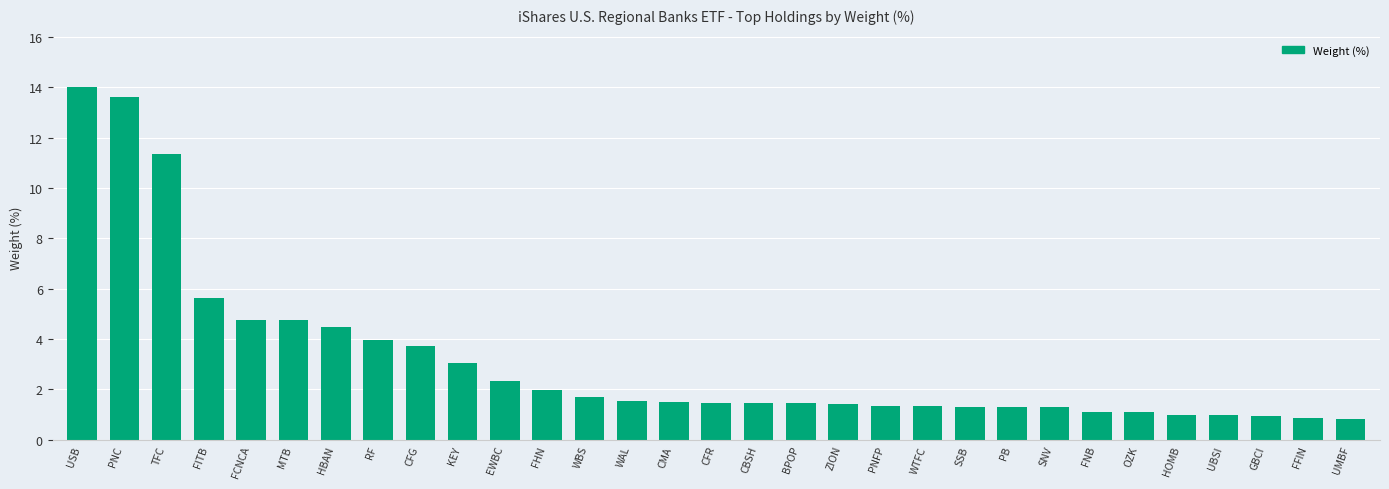

What is the smallest value displayed?

0.8